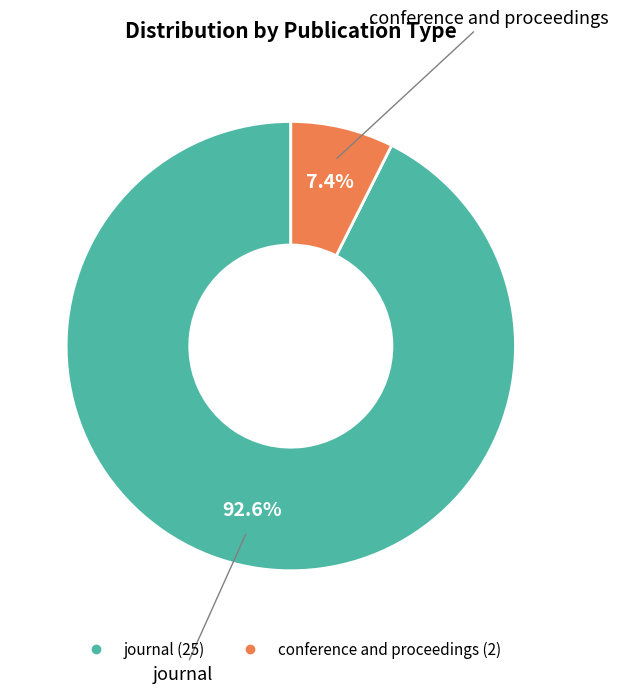

To the nearest percent, what is the combined percentage of journal and conference and proceedings?

100%